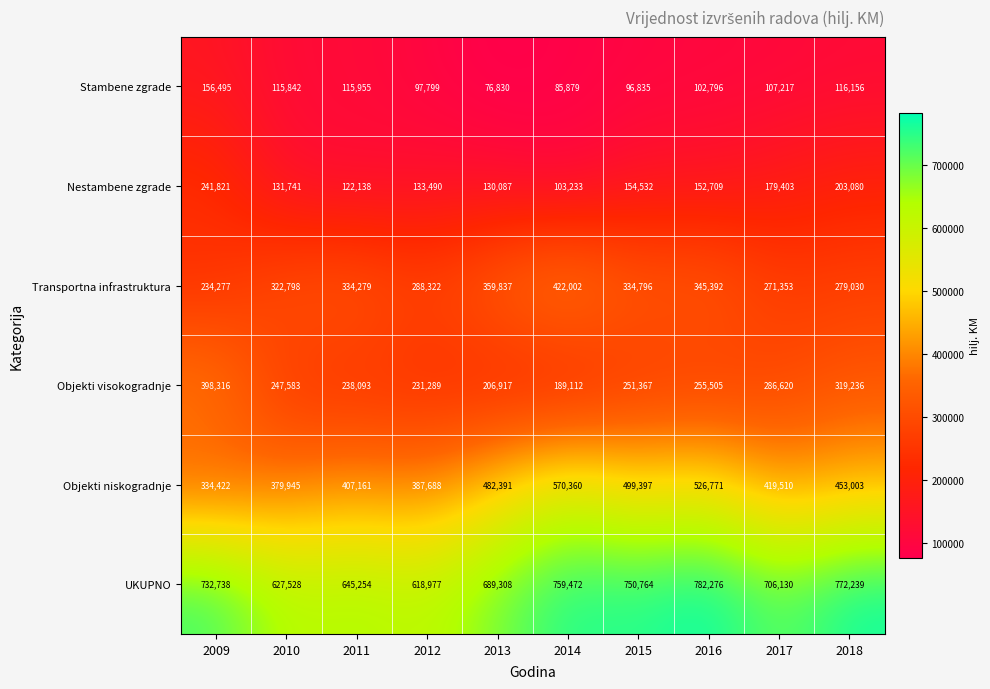

True or false: Objekti niskogradnje has a value of 419510 at 2017.

True